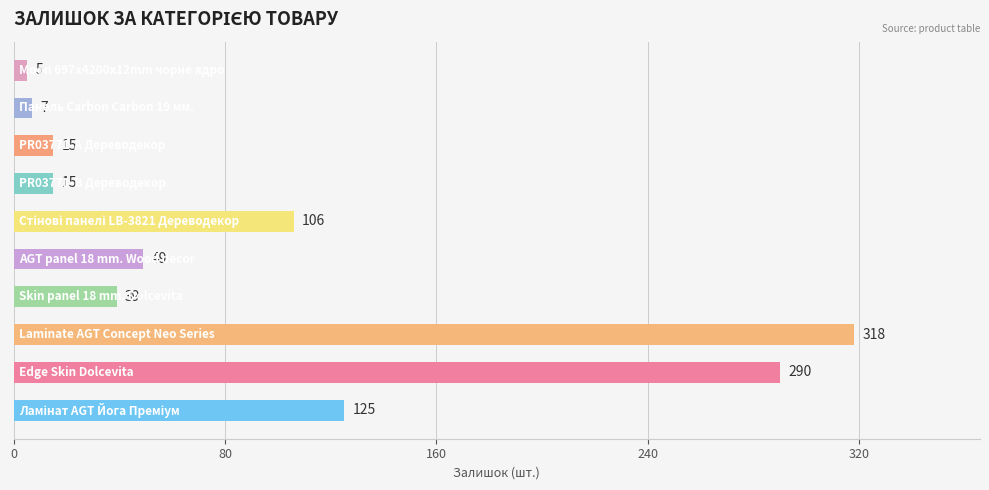

What is the minimum value shown in the chart?

5